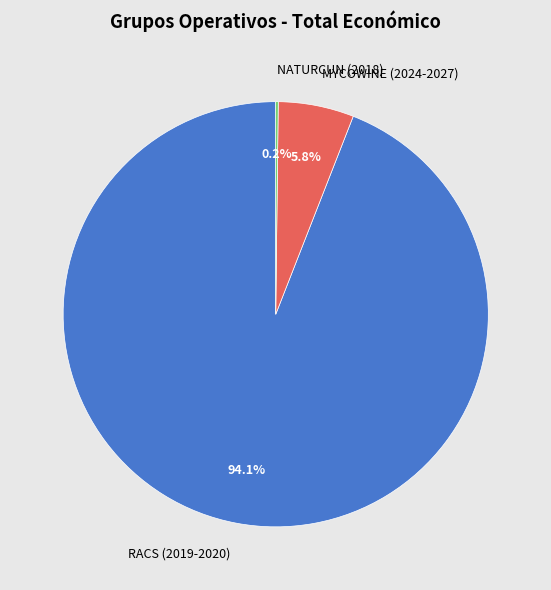

Does RACS (2019-2020) account for over 50% of the chart?

Yes